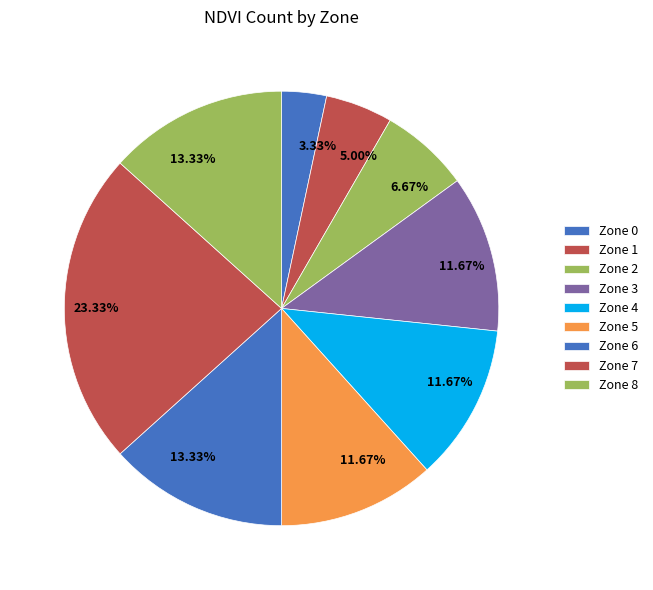

Does Zone 4 represent more than half of the total?

No